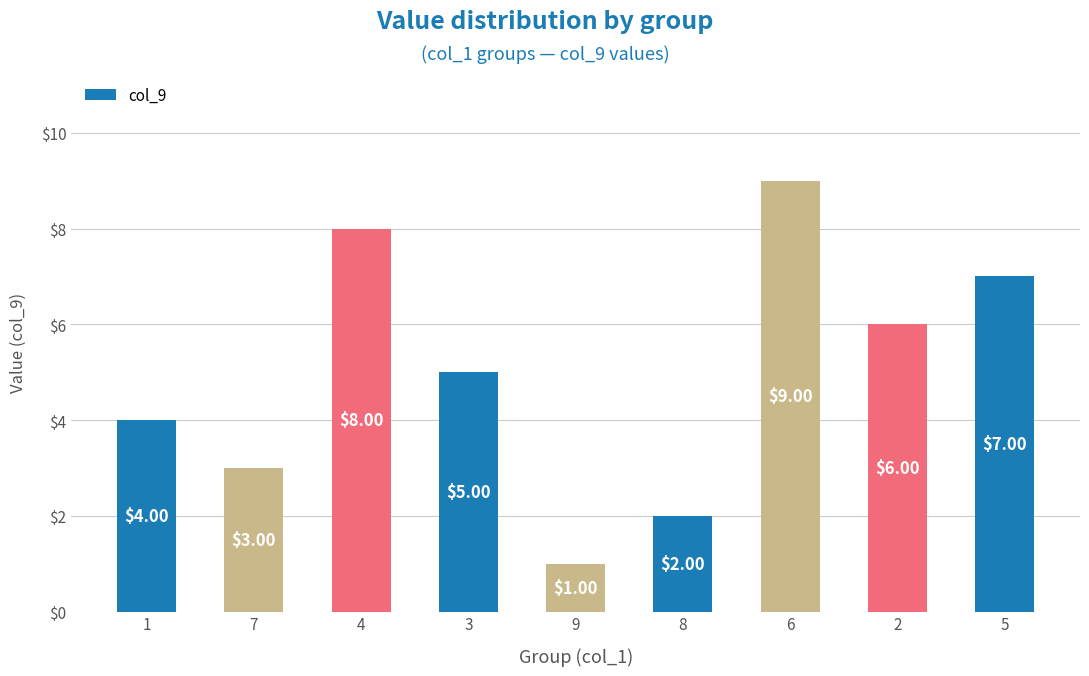

What is the smallest value displayed?

1